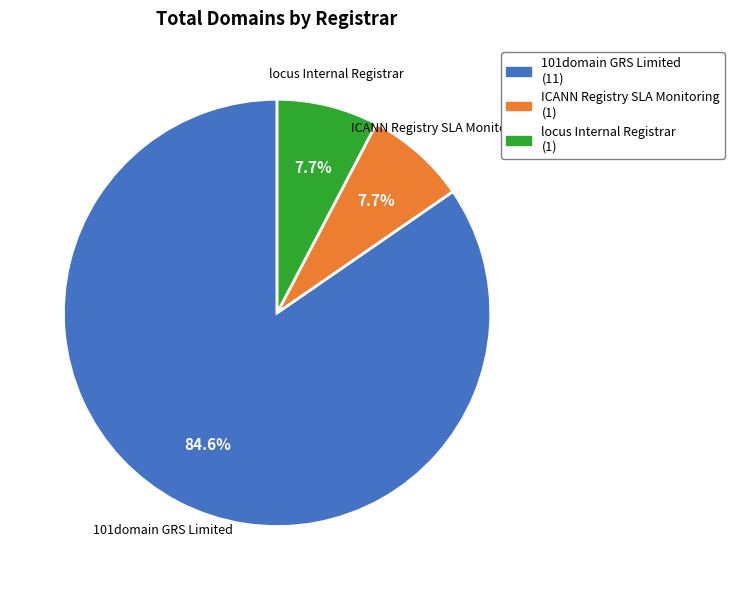

Count the number of slices in the pie.

3